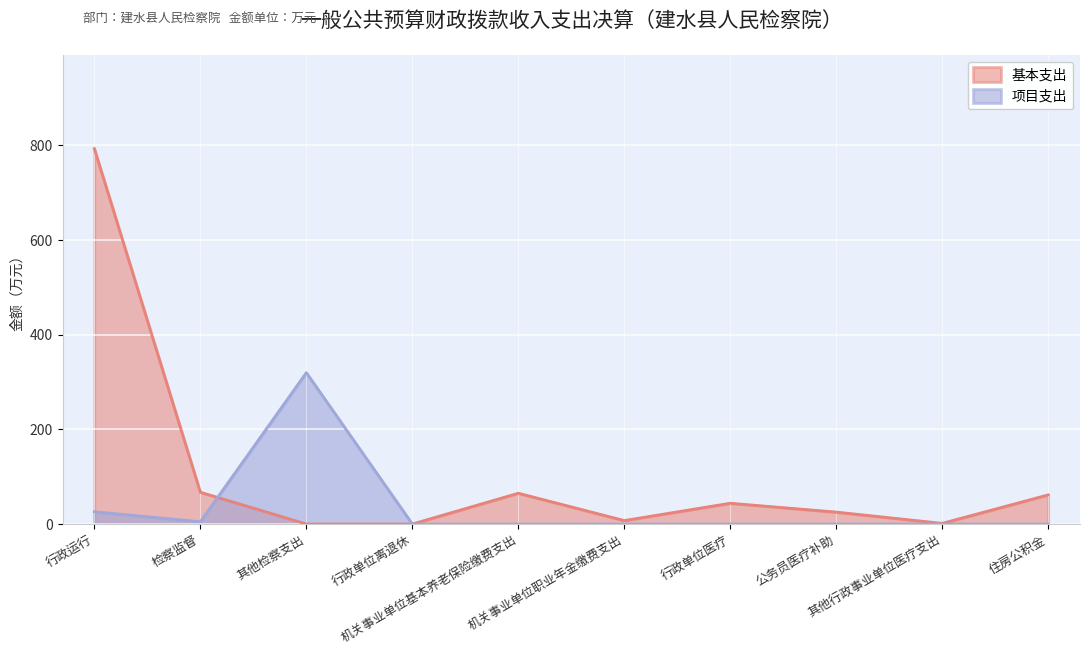

Rank the series by their average value, from lowest to highest.

项目支出, 基本支出